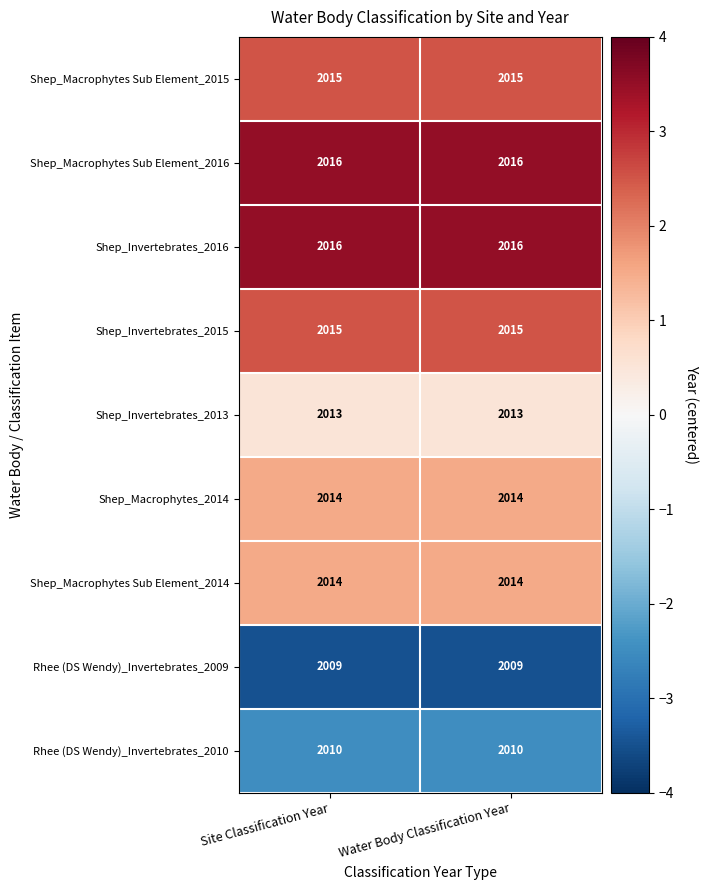

What is the difference between the highest and lowest values at Water Body Classification Year?

7